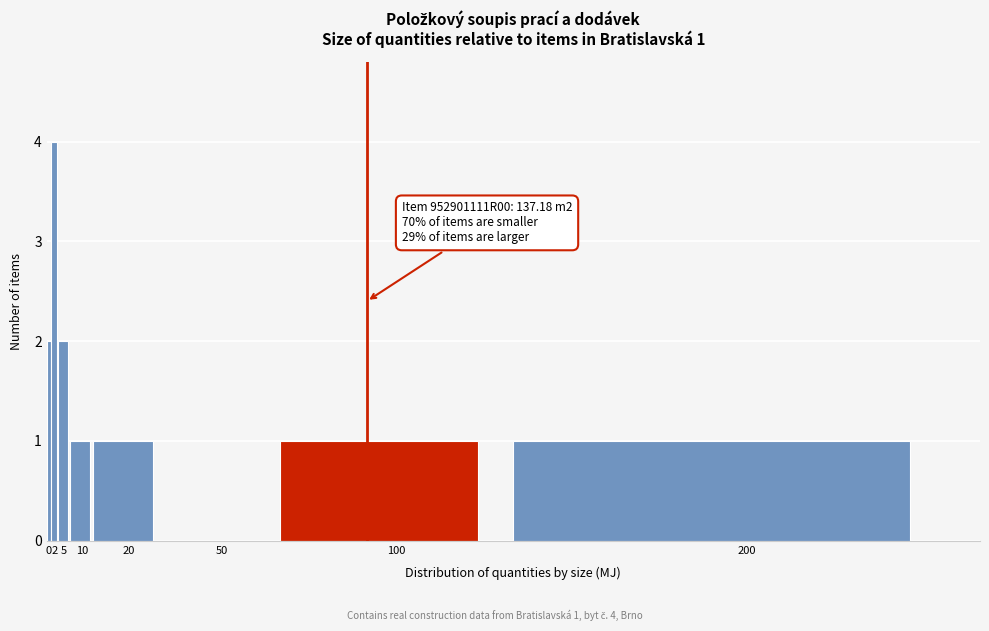

Reading left to right, extract all data points from this chart.

0=2	2=4	5=2	10=1	20=1	50=0	100=1	200=1